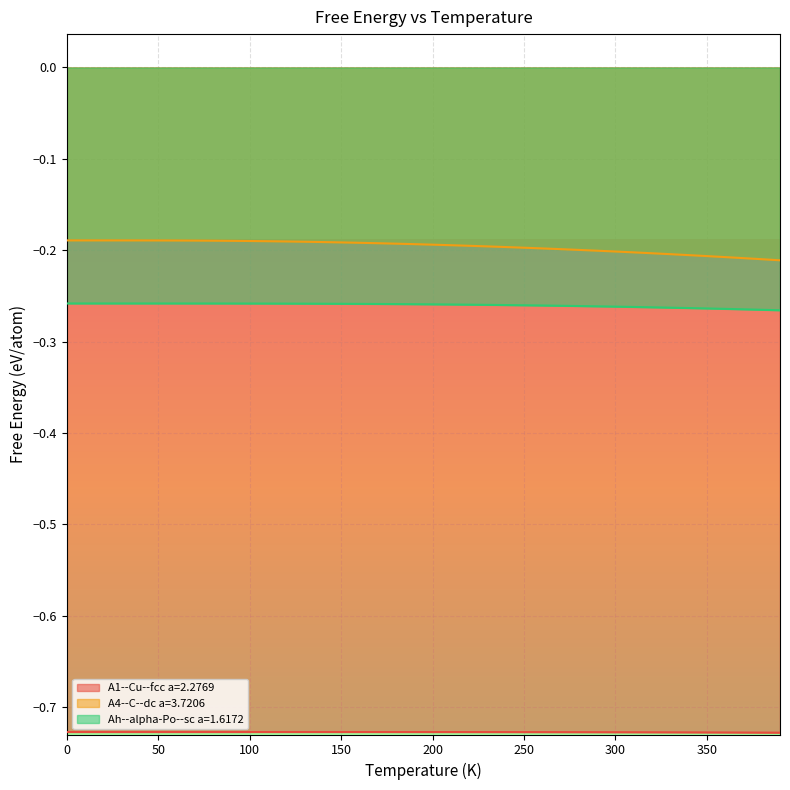

How many lines are shown in the chart?

3